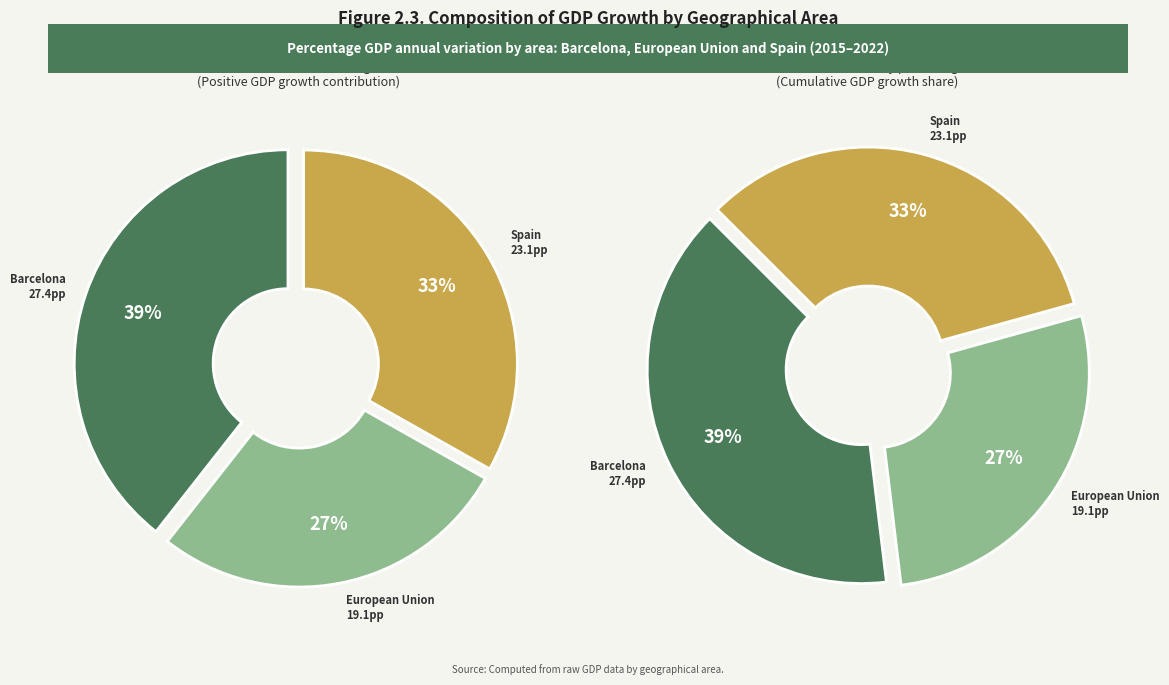

Which series has the widest spread of values?

Barcelona